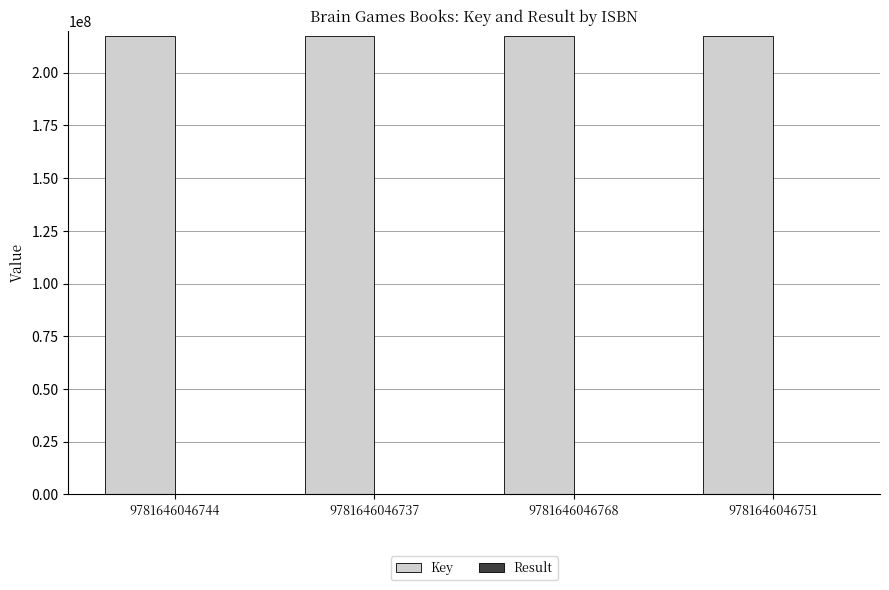

What is the greatest value displayed?

217225005